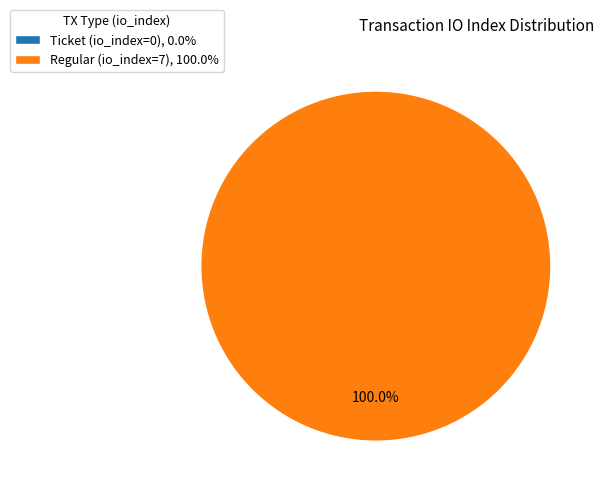

Count the number of slices in the pie.

2